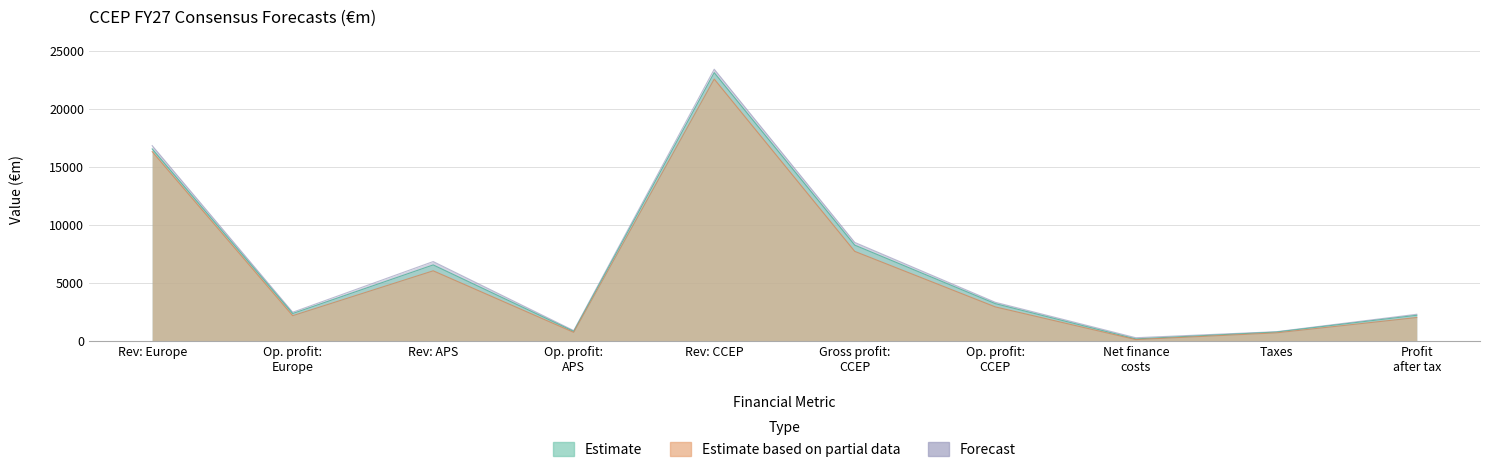

What is the sum of the Estimate (Consensus) values at Op. profit: APS and Profit after tax?

3077.6